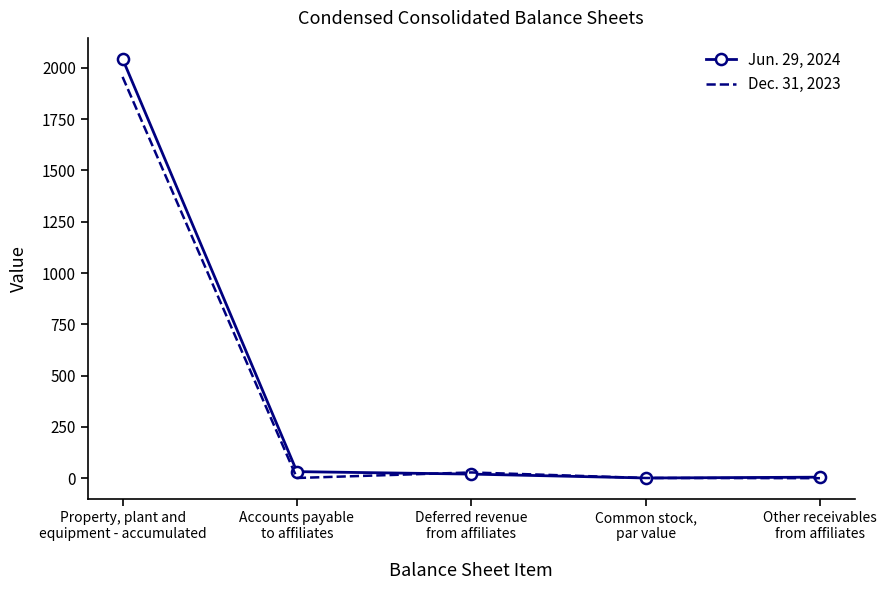

What is the total value across all series at Common stock,
par value?

2